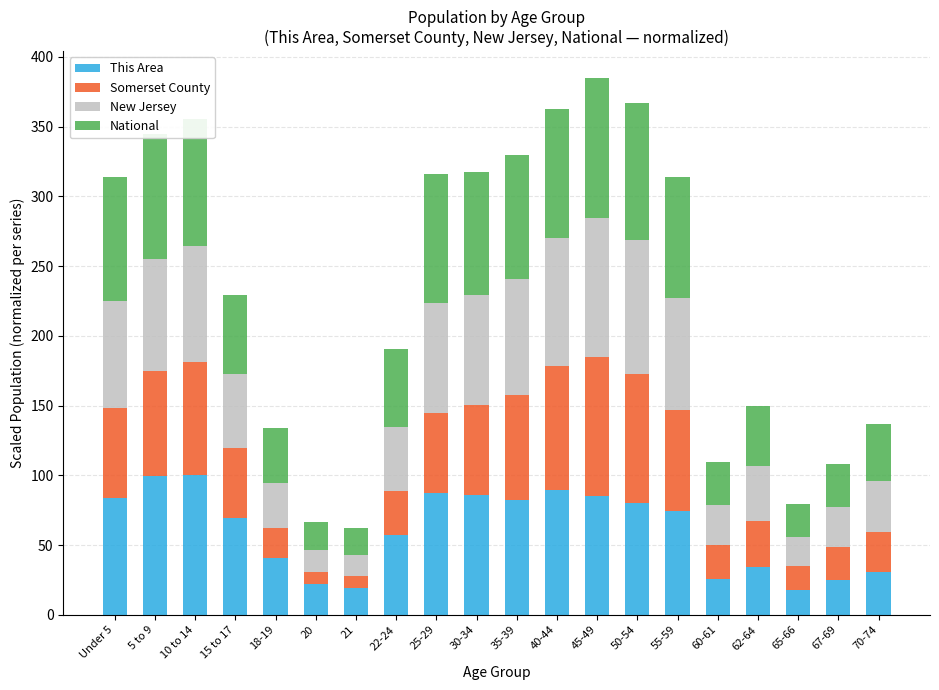

What are all the series names shown in the legend?

This Area, Somerset County, New Jersey, National